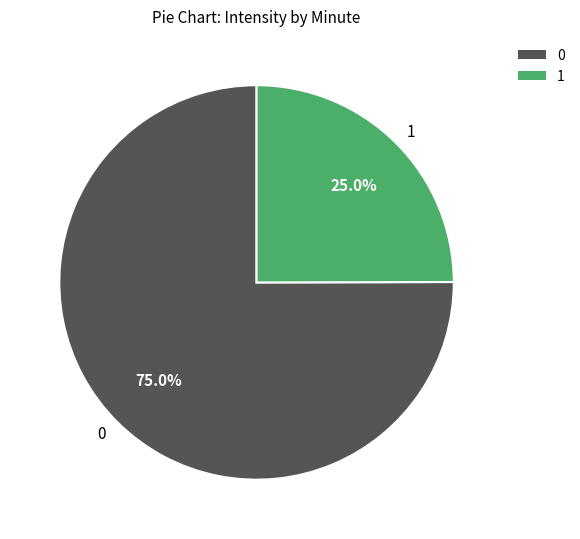

Rank the categories by value from highest to lowest.

0, 1